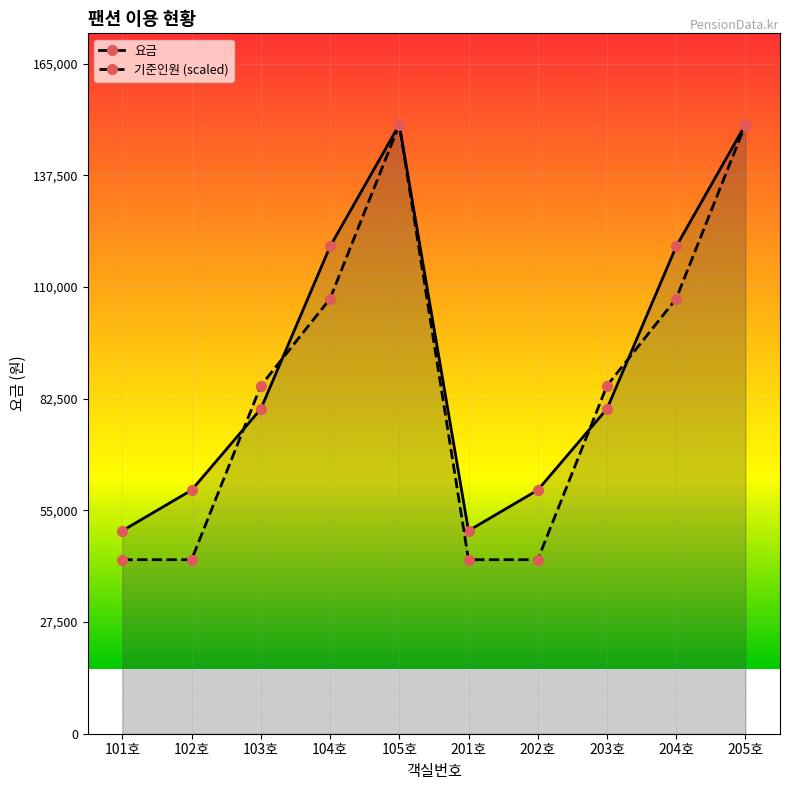

What is the value of the 기준인원 (scaled) point at the 5th from the left?

150000.0